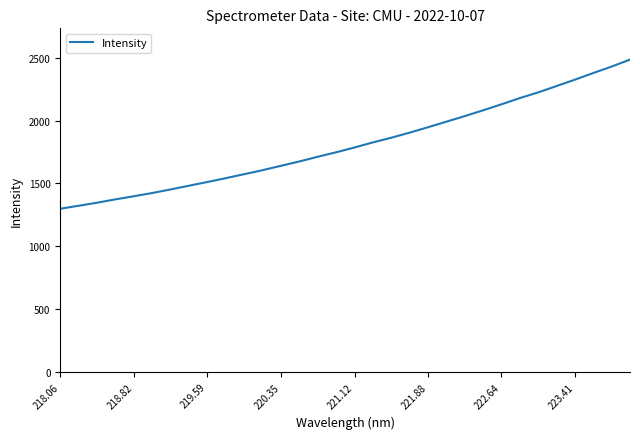

Count the number of values greater than 1786.

16